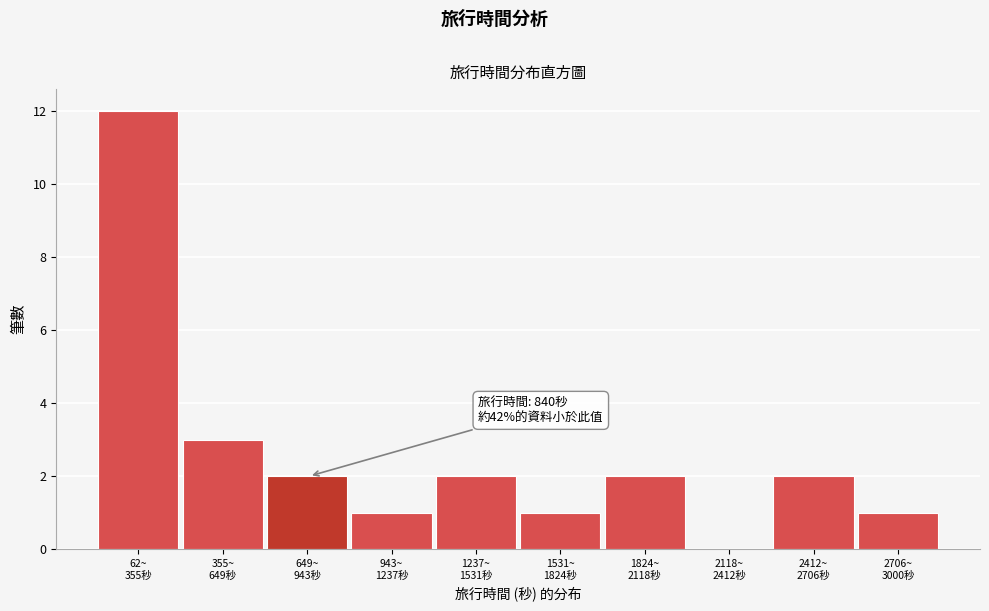

What is the greatest value displayed?

12